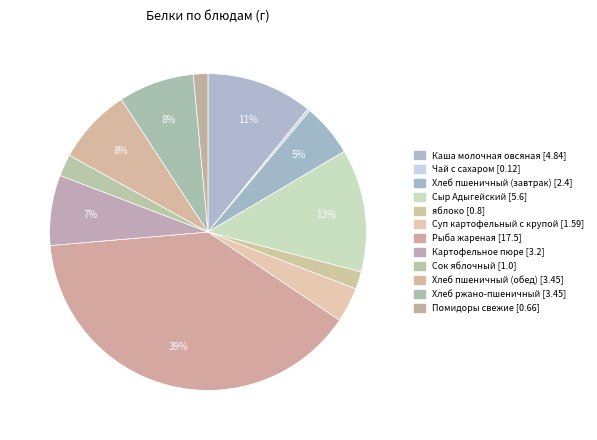

The Хлеб пшеничный (обед) slice represents 21% of the pie. True or false?

False